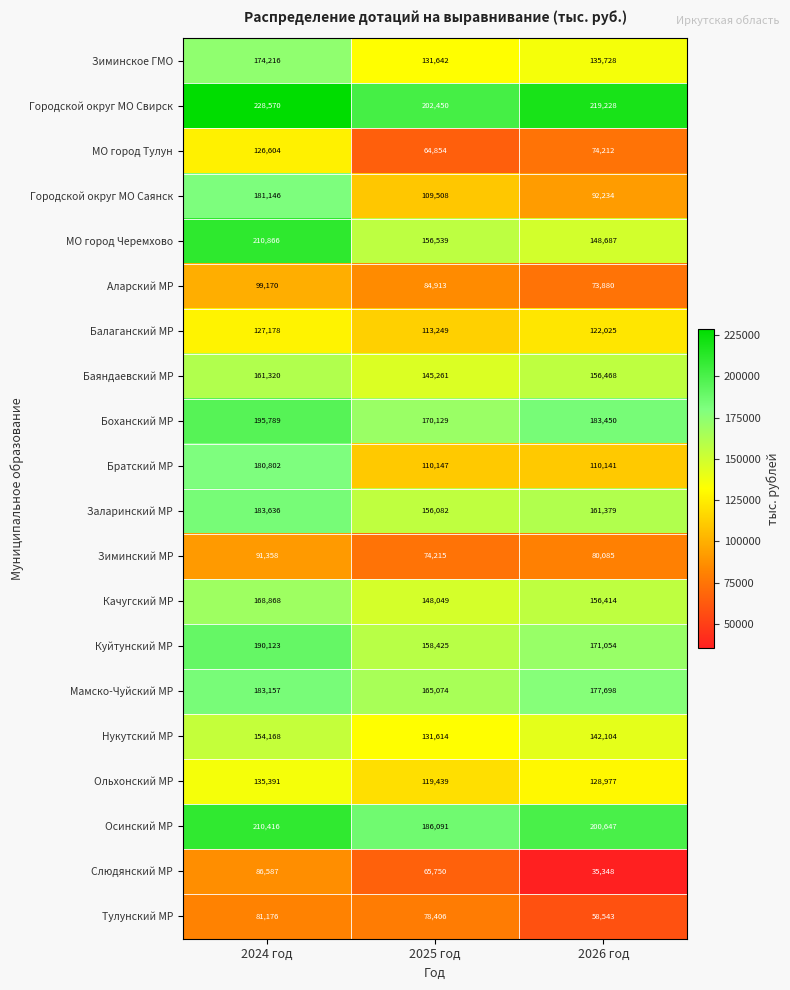

At how many categories does at least one series exceed 69793?

3